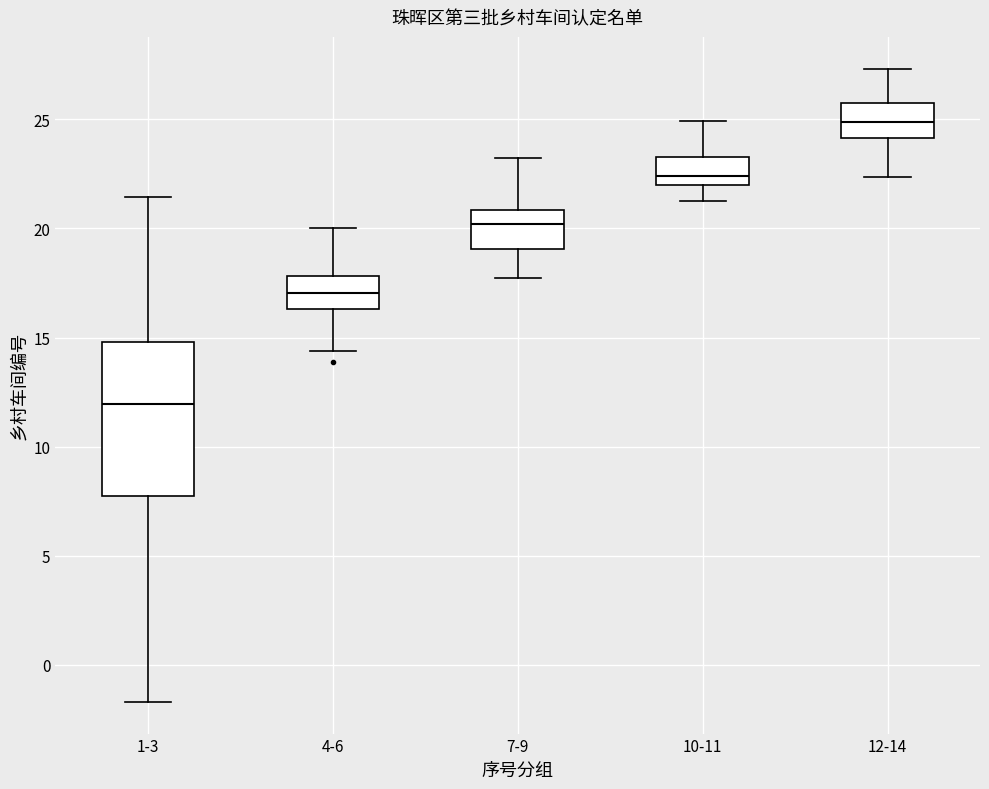

Reading left to right, transcribe this box plot: for each box, give where its median line is, the range the box spans, and where its two whiskers end, as read against the y-axis. The values are not printed on the chart, so give them approximately, as read against the axis.

1-3: median 12.0, box 7.5 to 15.0, whiskers -1.5 to 21.5
4-6: median 17.0, box 16.5 to 18.0, whiskers 14.5 to 20.0
7-9: median 20.0, box 19.0 to 21.0, whiskers 17.5 to 23.0
10-11: median 22.5, box 22.0 to 23.5, whiskers 21.0 to 25.0
12-14: median 25.0, box 24.0 to 26.0, whiskers 22.5 to 27.5